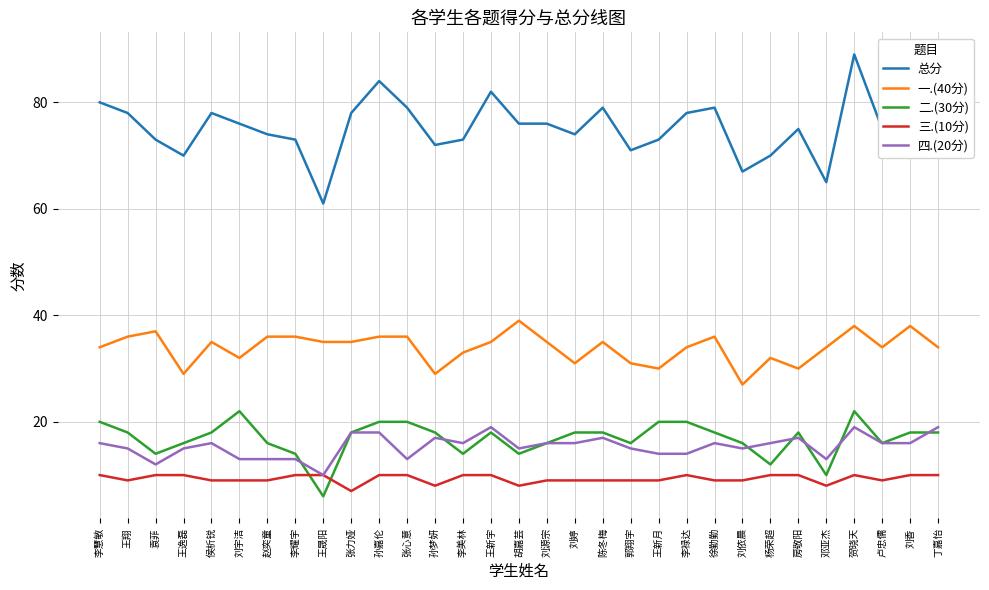

Which series has the largest total across all categories?

总分